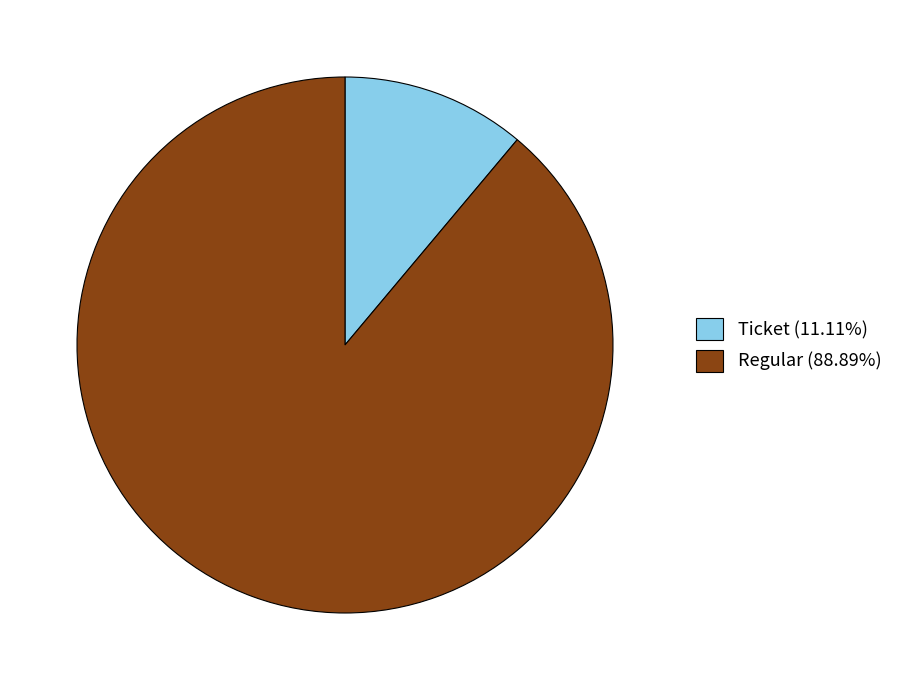

Combined, do Ticket (11.11%) and Regular (88.89%) account for over 50%?

Yes